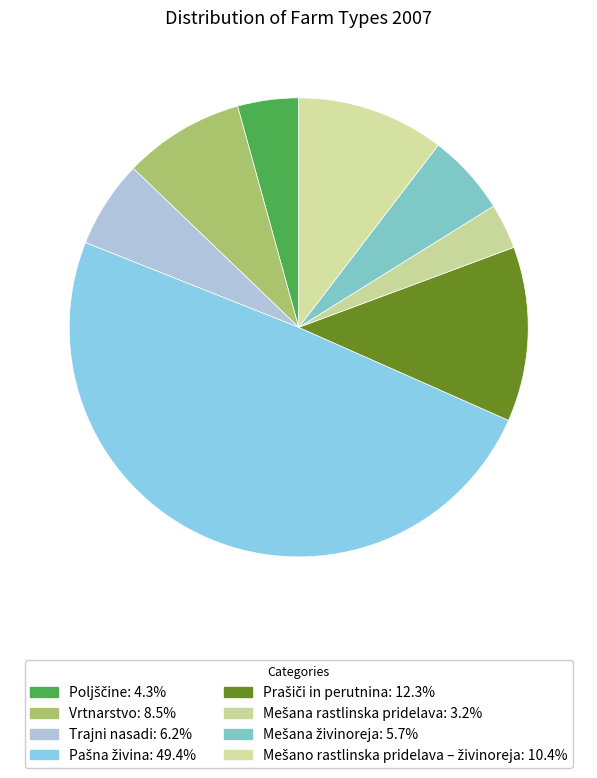

Between Mešano rastlinska pridelava – živinoreja and Mešana rastlinska pridelava, which is larger?

Mešano rastlinska pridelava – živinoreja